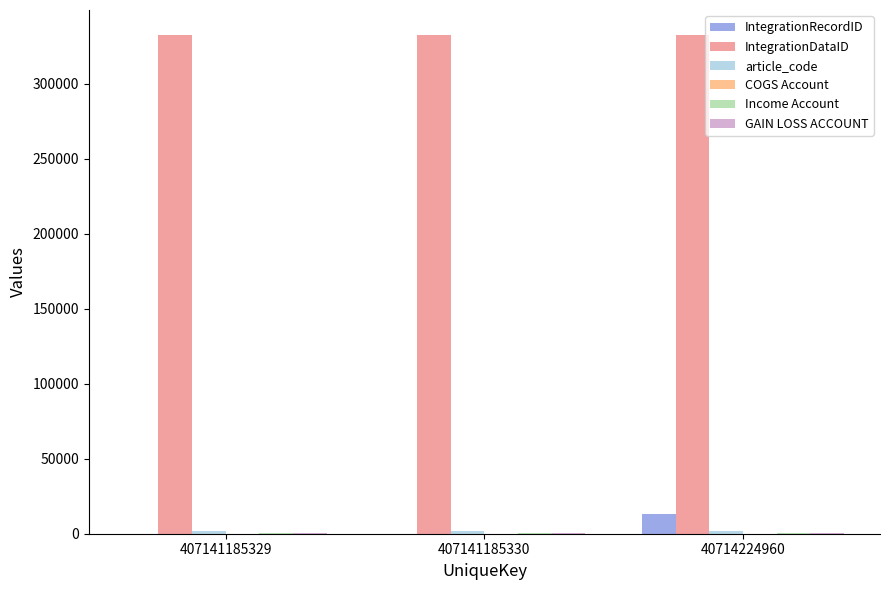

Are the bars grouped side by side (vs. stacked)?

Yes